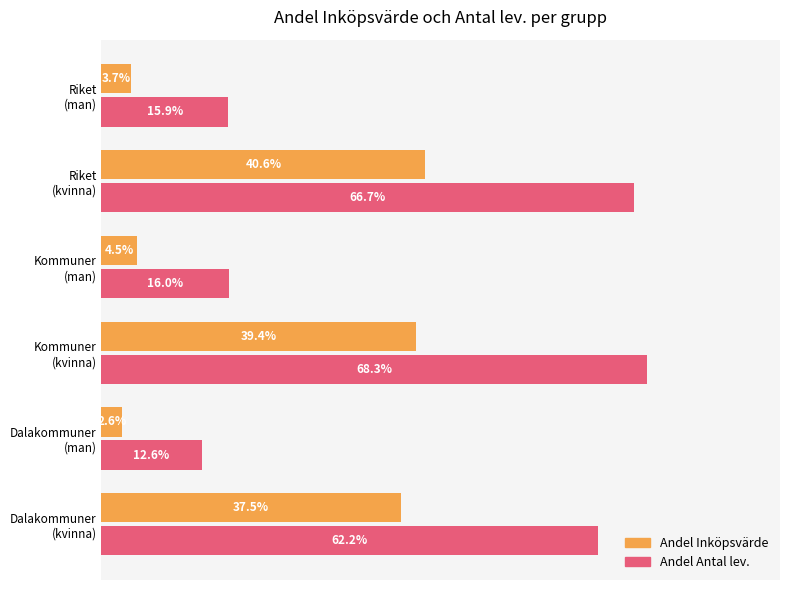

Reading left to right, extract all data points from this chart.

Andel Inköpsvärde: 0.4	0.0	0.4	0.0	0.4	0.0
Andel Antal lev.: 0.6	0.1	0.7	0.2	0.7	0.2